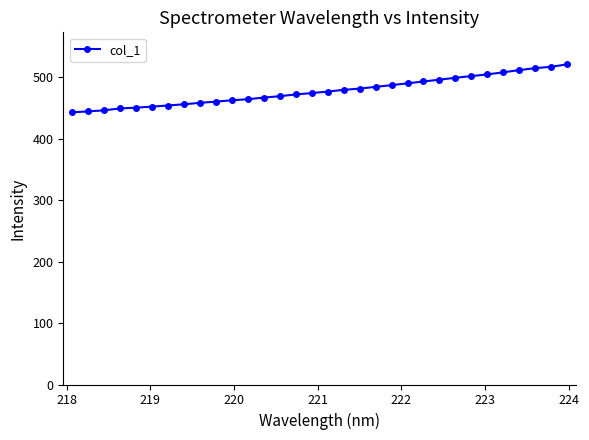

What is the difference between the maximum and minimum values?

78.1